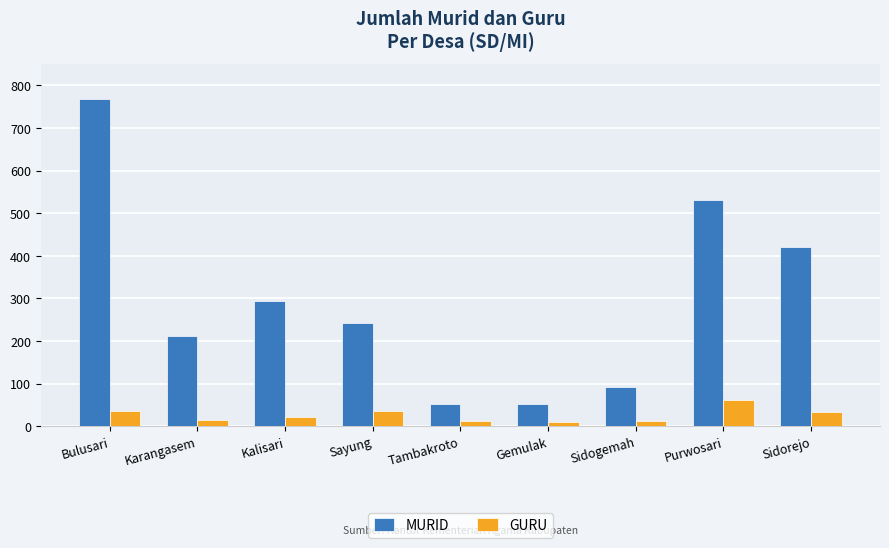

How many data points does each series have?

9